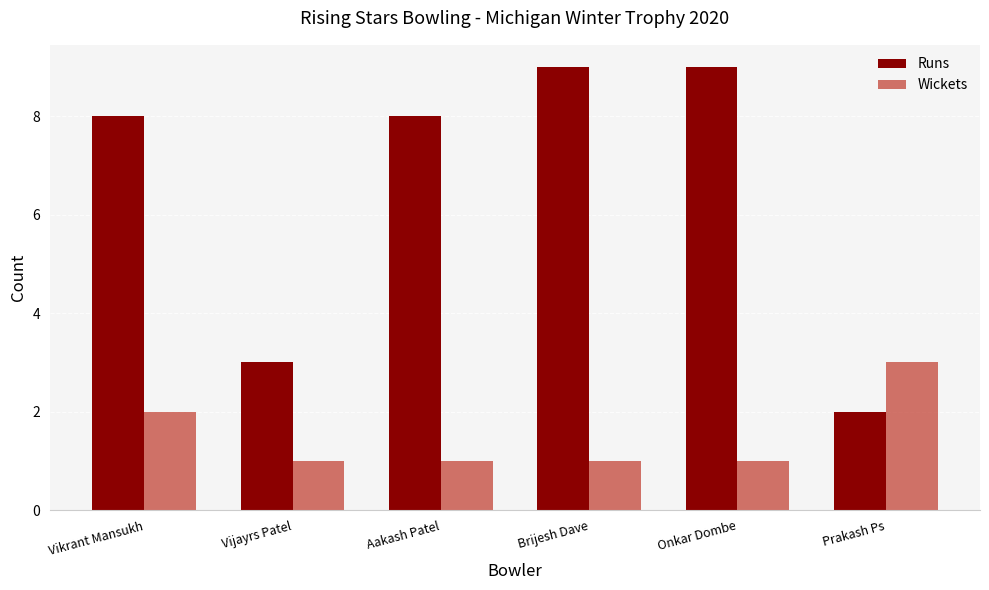

Which series changed the most between Vijayrs Patel and Onkar Dombe?

Runs